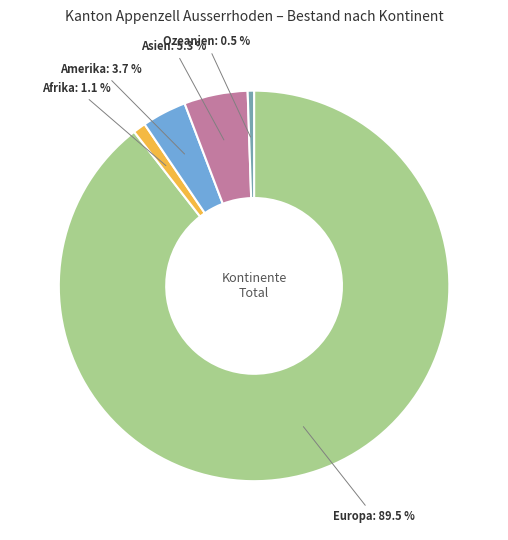

What portion of the pie excludes Afrika?

98.9%